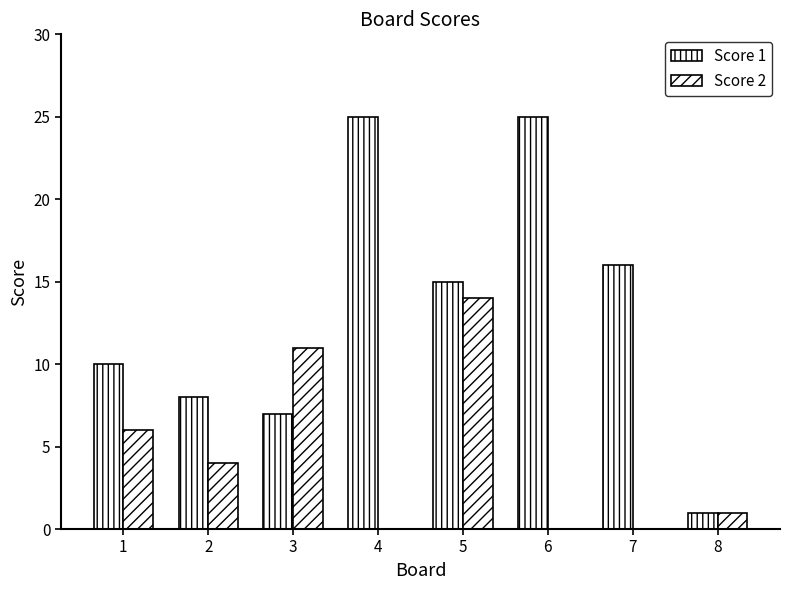

What is the value of the Score 1 bar at the 4th from the left?

25